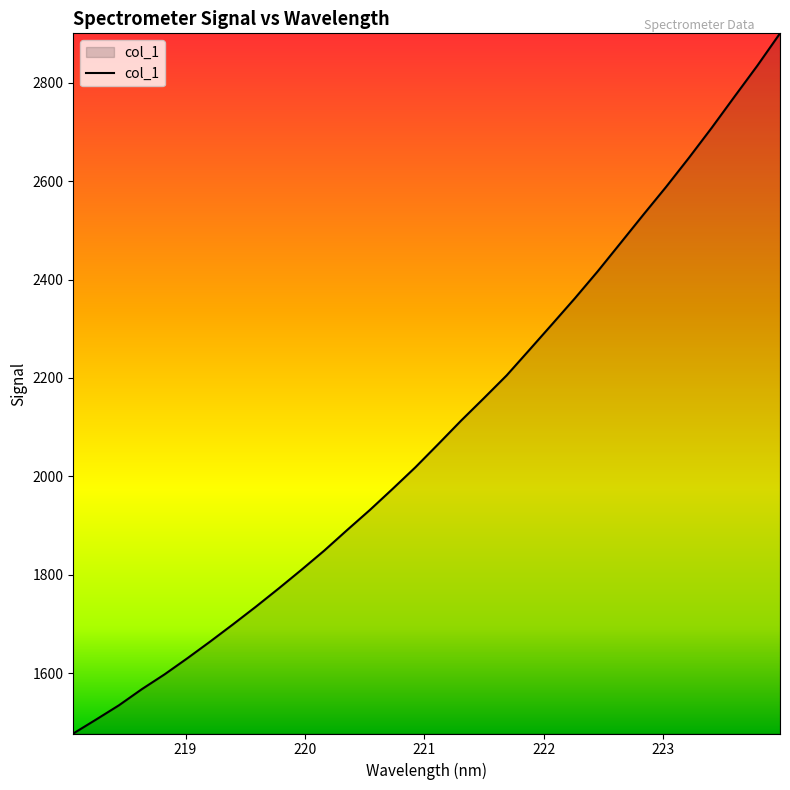

What is the difference between the maximum and minimum values?

1423.6